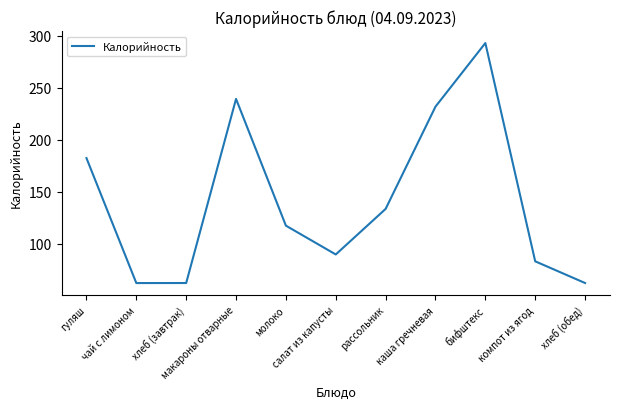

Does the chart display data point markers on the line(s)?

No